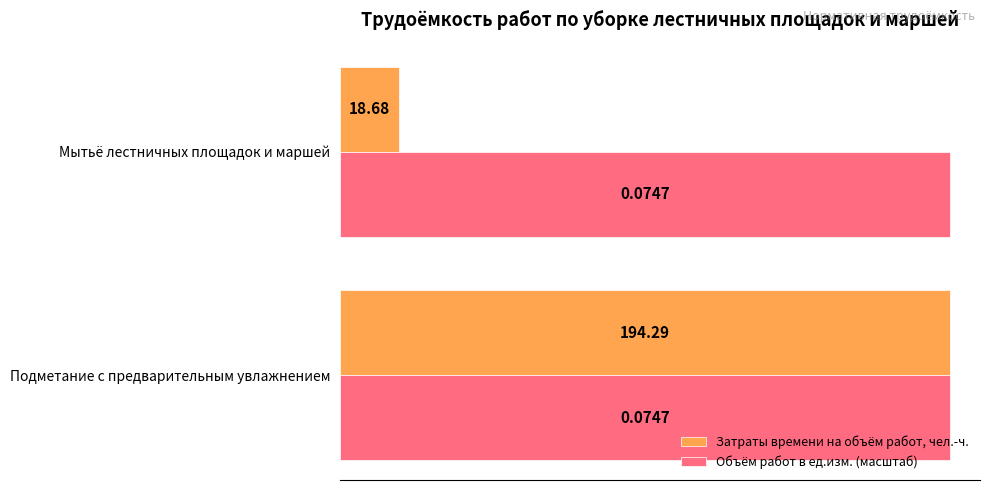

What is the average value of the Затраты времени на объём работ, чел.-ч. series?

106.5